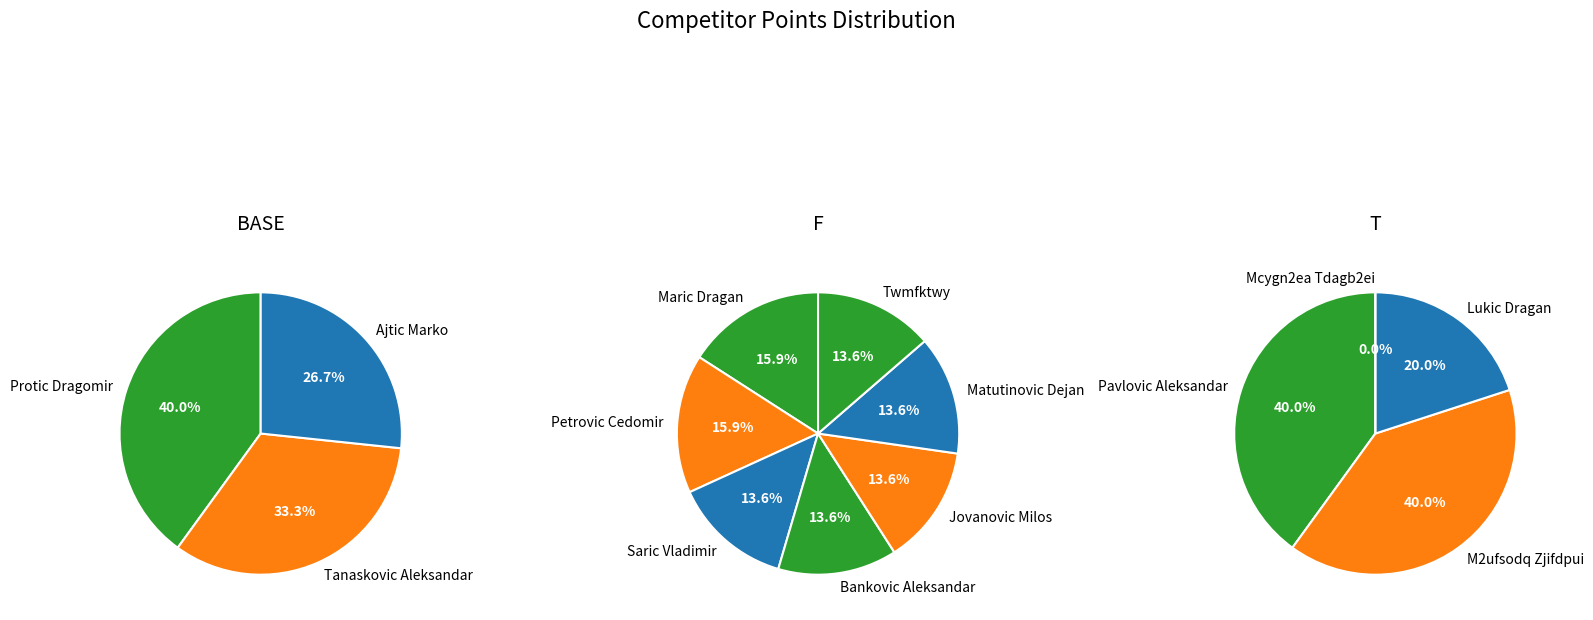

Does Petrovic Cedomir represent more than half of the total?

No